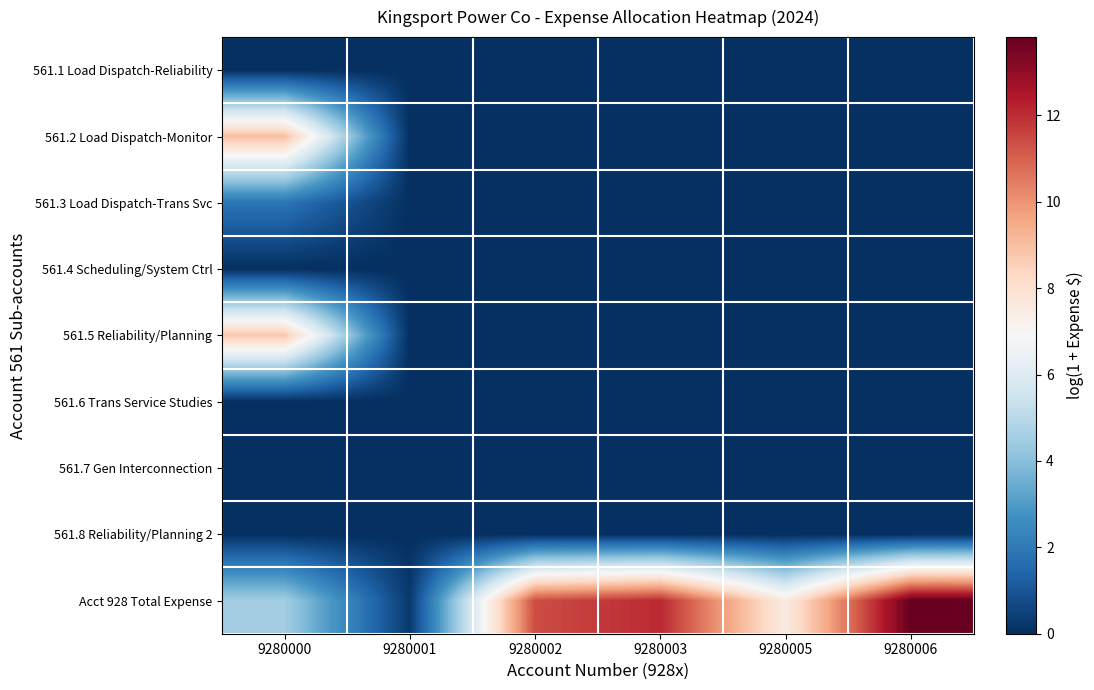

Reading left to right, extract all data points from this chart.

561.1 Load Dispatch-Reliability: 9280000=0.0	9280001=0.0	9280002=0.0	9280003=0.0	9280005=0.0	9280006=0.0
561.2 Load Dispatch-Monitor: 9280000=9.0	9280001=0.0	9280002=0.0	9280003=0.0	9280005=0.0	9280006=0.0
561.3 Load Dispatch-Trans Svc: 9280000=1.9	9280001=0.0	9280002=0.0	9280003=0.0	9280005=0.0	9280006=0.0
561.4 Scheduling/System Ctrl: 9280000=0.0	9280001=0.0	9280002=0.0	9280003=0.0	9280005=0.0	9280006=0.0
561.5 Reliability/Planning: 9280000=8.8	9280001=0.0	9280002=0.0	9280003=0.0	9280005=0.0	9280006=0.0
561.6 Trans Service Studies: 9280000=0.0	9280001=0.0	9280002=0.0	9280003=0.0	9280005=0.0	9280006=0.0
561.7 Gen Interconnection: 9280000=0.0	9280001=0.0	9280002=0.0	9280003=0.0	9280005=0.0	9280006=0.0
561.8 Reliability/Planning 2: 9280000=0.0	9280001=0.0	9280002=0.0	9280003=0.0	9280005=0.0	9280006=0.0
Acct 928 Total Expense: 9280000=4.5	9280001=0.3	9280002=11.4	9280003=12.1	9280005=7.5	9280006=13.8